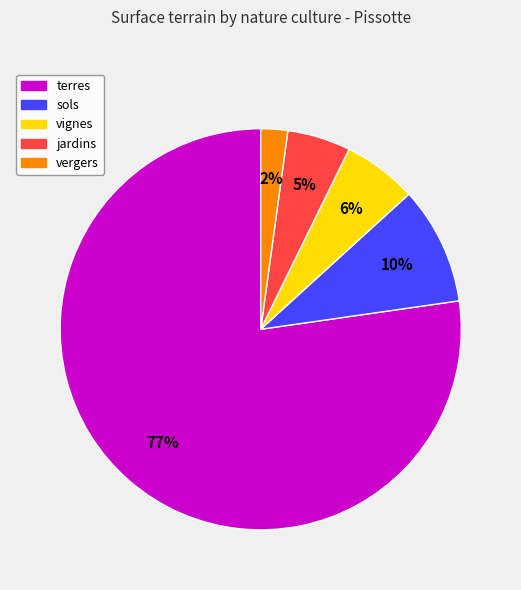

Is there a majority slice in this chart?

Yes